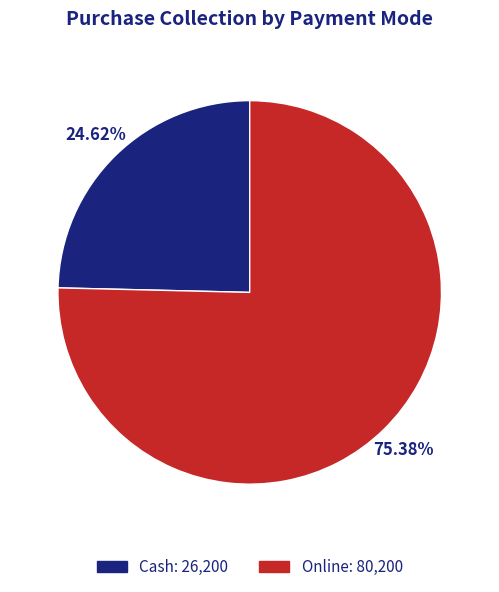

Which has a higher value, Online or Cash?

Online